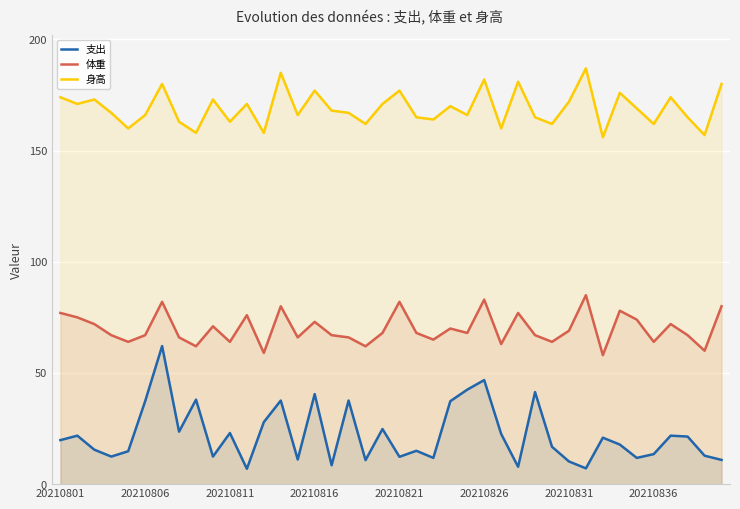

True or false: 支出 and 体重 cross at least once.

False